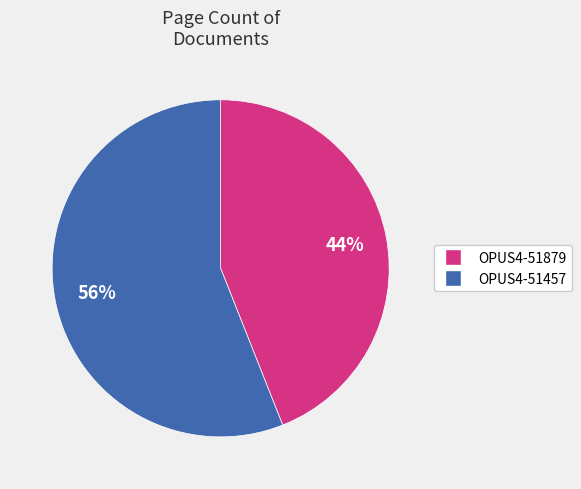

To the nearest percent, what is the difference between the OPUS4-51879 and OPUS4-51457 slice percentages?

12%